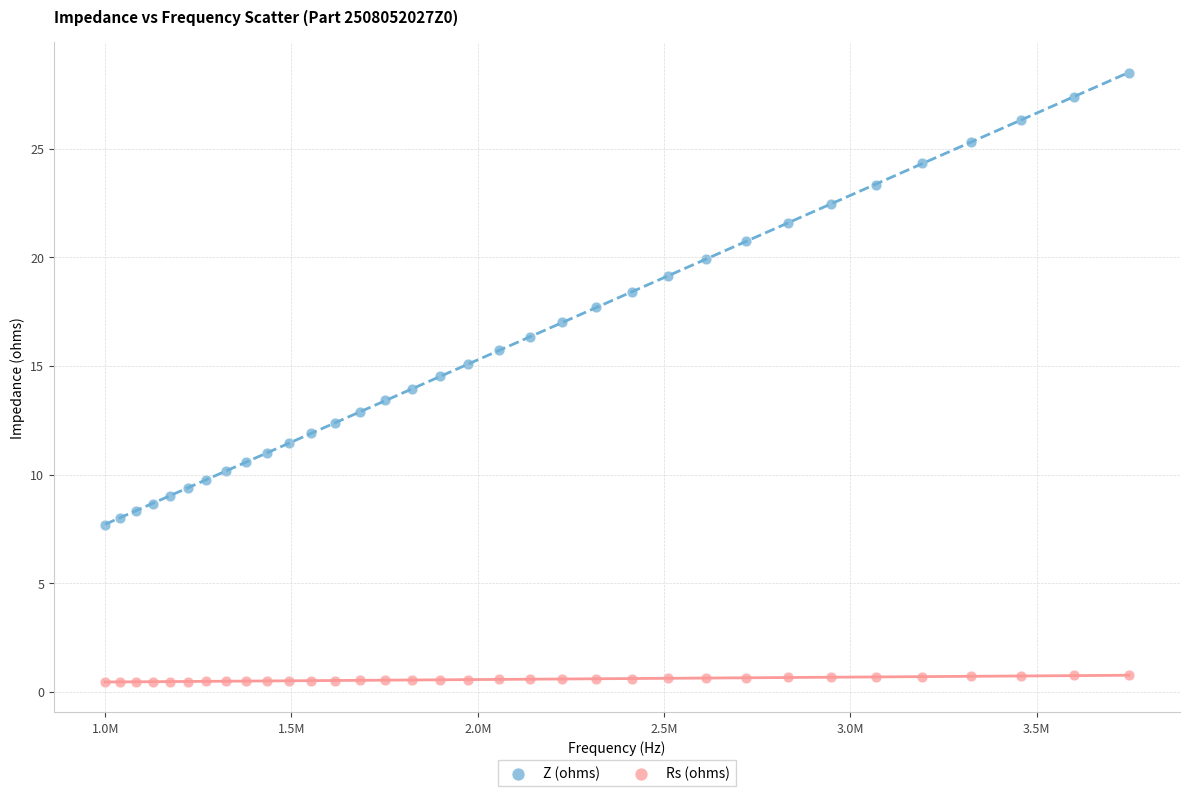

Across all data points, what is the range of X values (max minus min)?

2747356.5